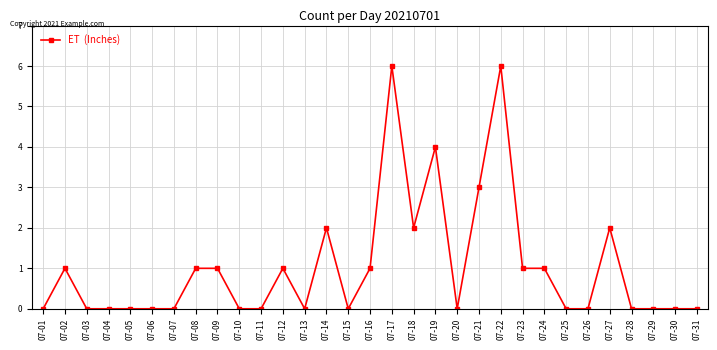

True or false: there are more than 2 points higher than both neighbors.

True